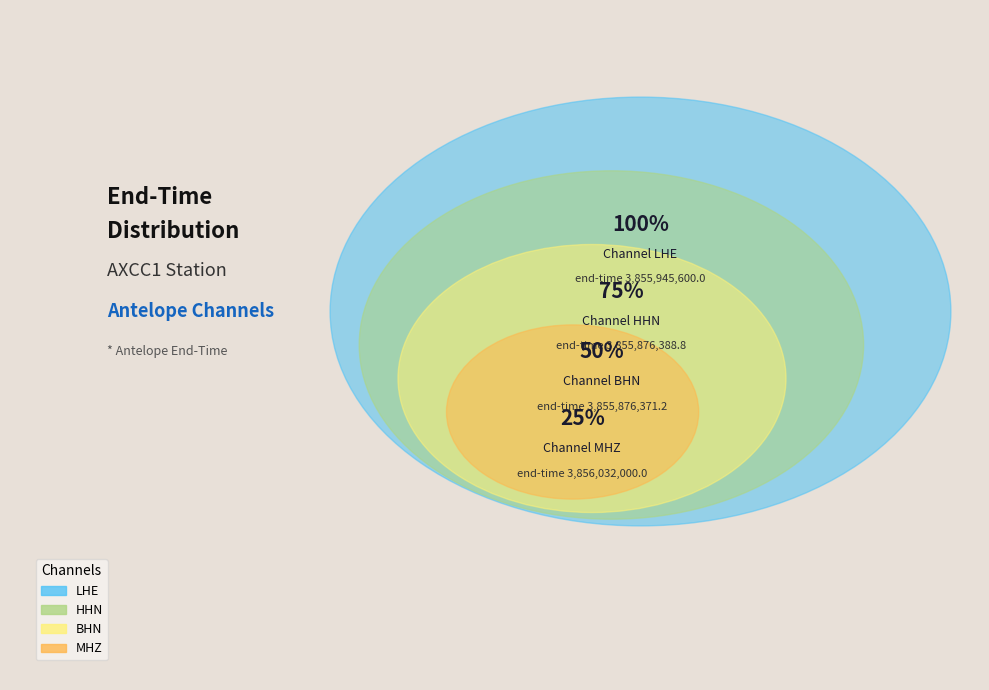

Which has a higher value, MHZ or LHE?

MHZ